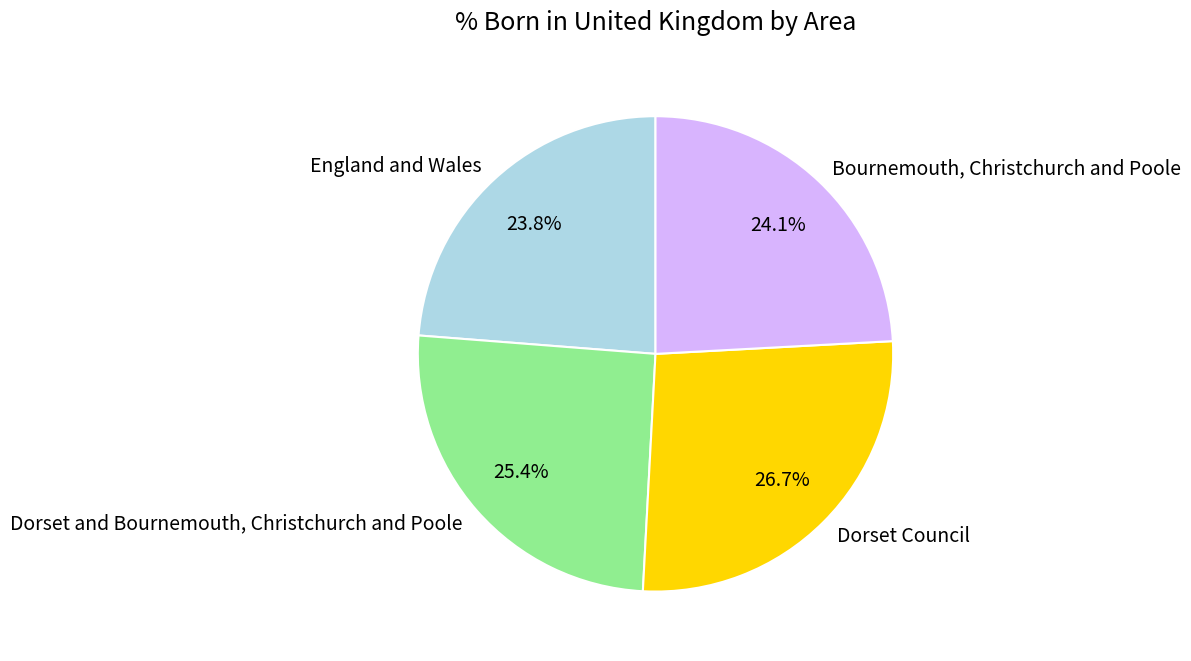

To the nearest percent, what is the difference between the Dorset and Bournemouth, Christchurch and Poole and England and Wales slice percentages?

2%